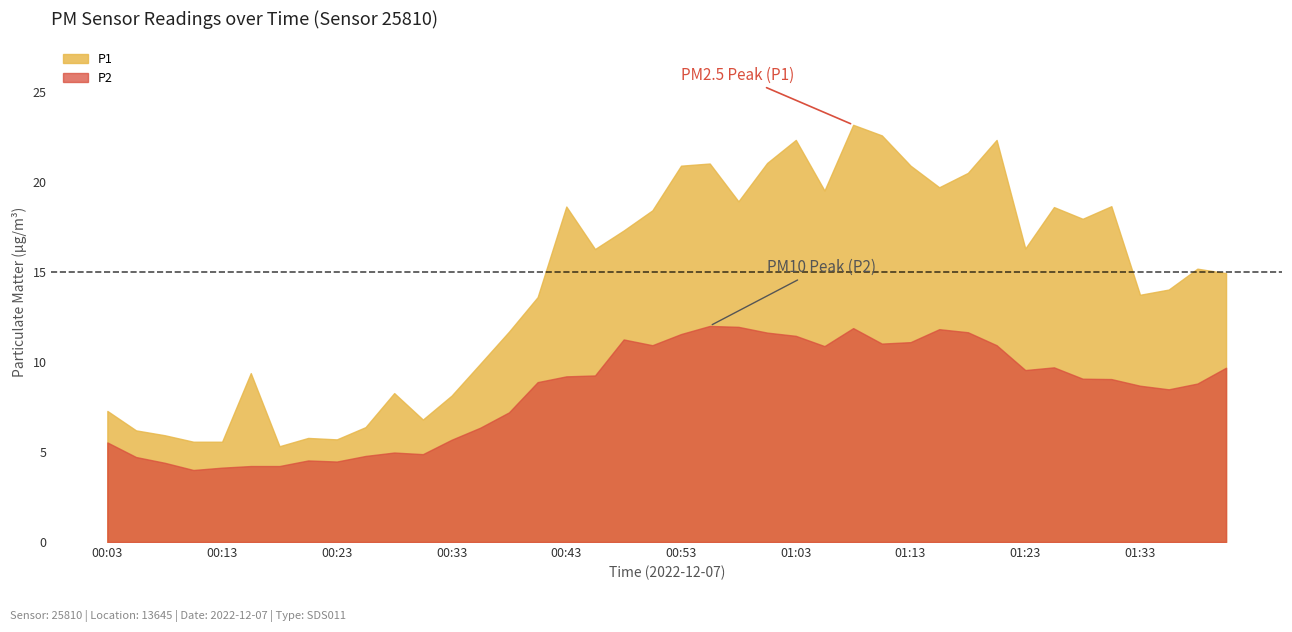

True or false: P1 and P2 intersect in this chart.

False